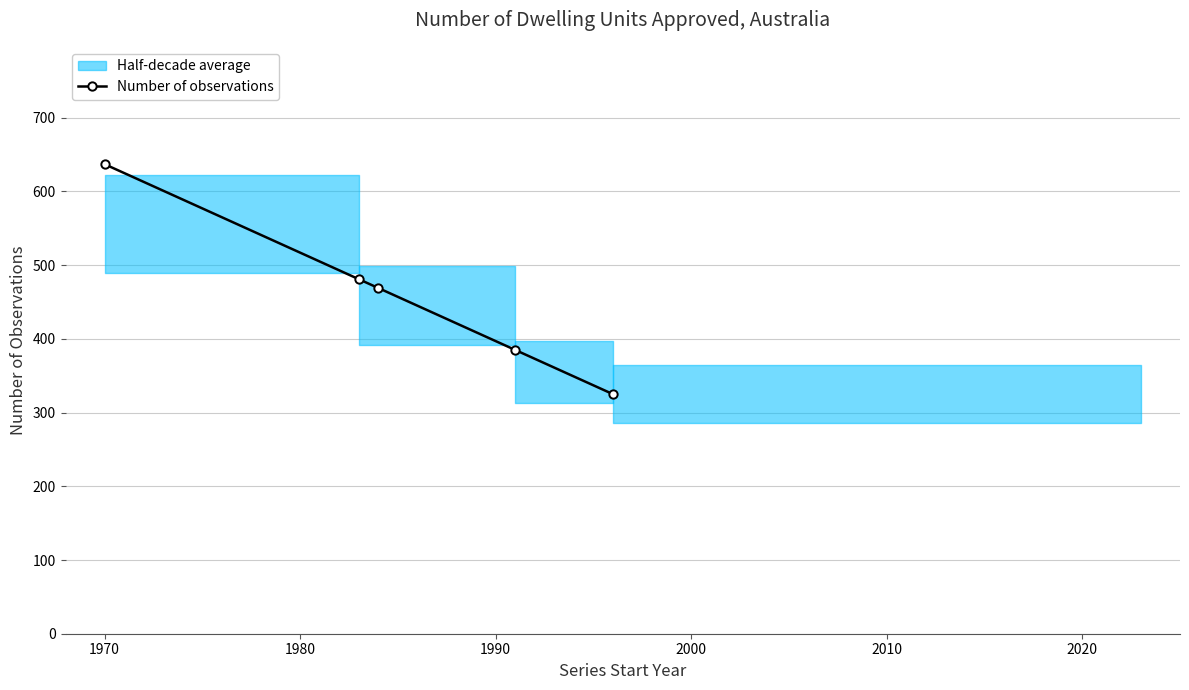

True or false: Number of observations has more than 1 points higher than both neighbors.

False